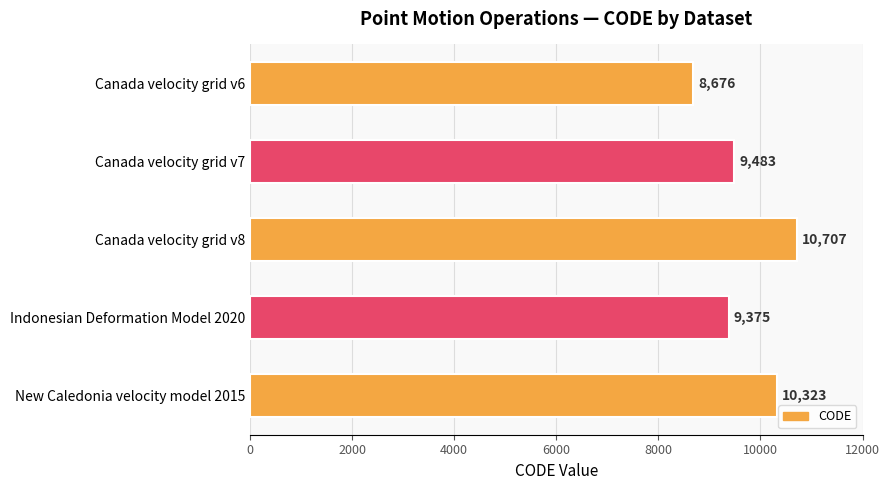

What is the greatest value displayed?

10707